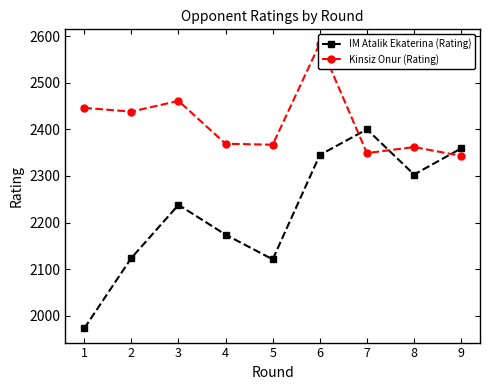

How many lines are shown in the chart?

2